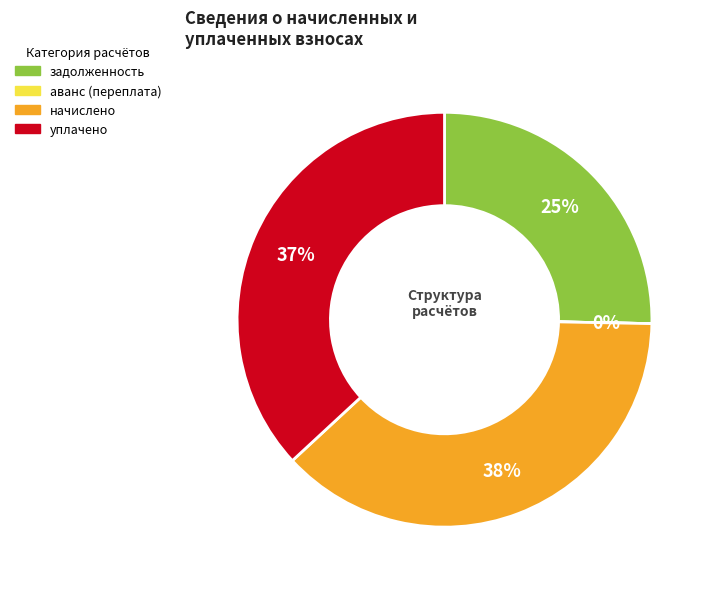

Is уплачено the majority of the pie?

No